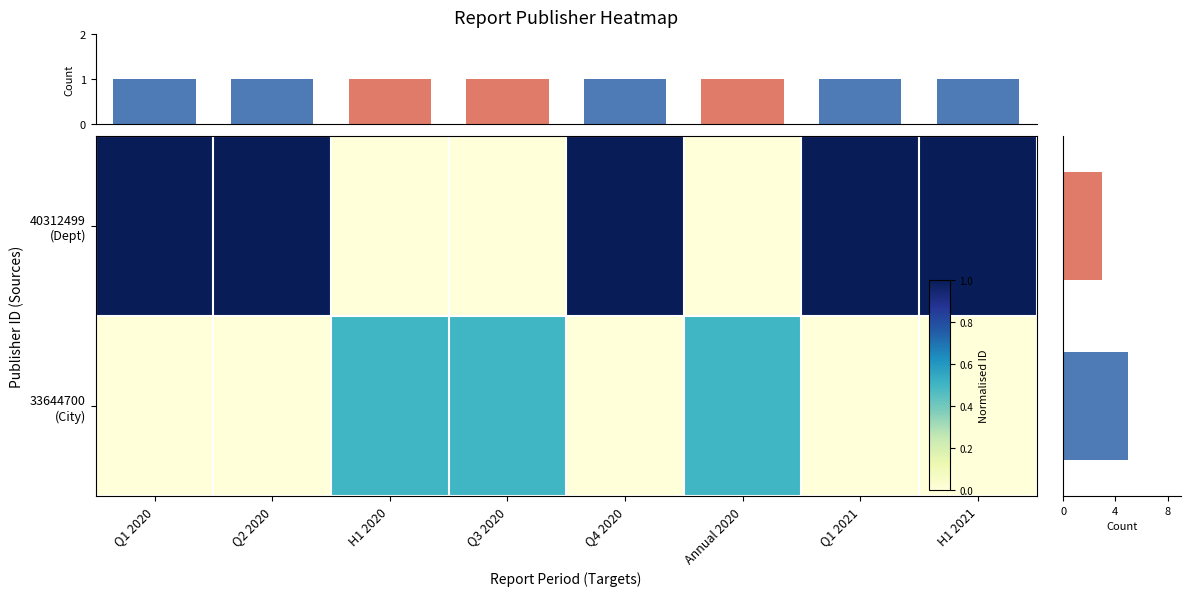

What is the difference between the maximum and minimum values in the 33644700 series?

0.5